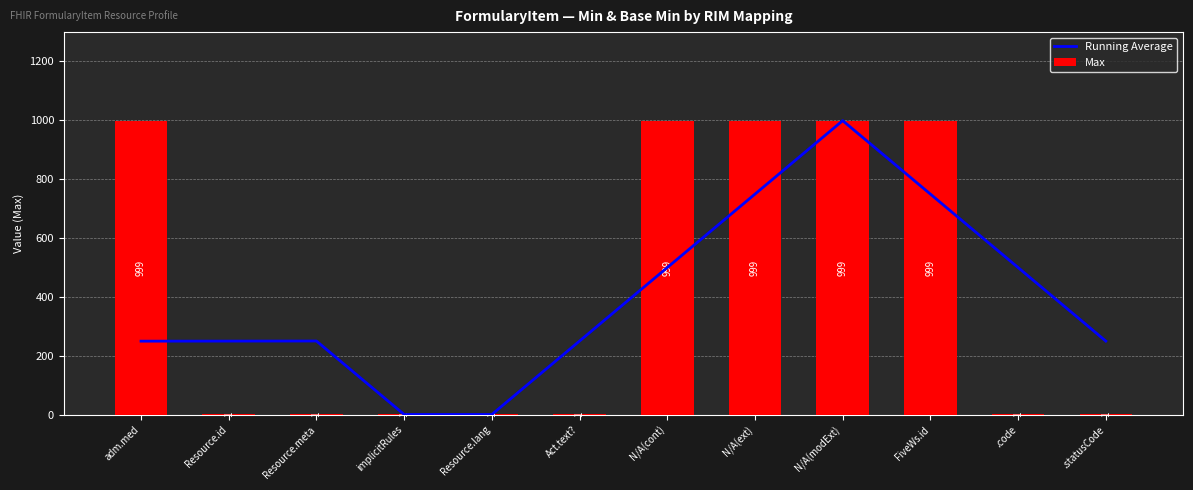

Read the Max value at FiveWs.id, to the nearest 100.

1000